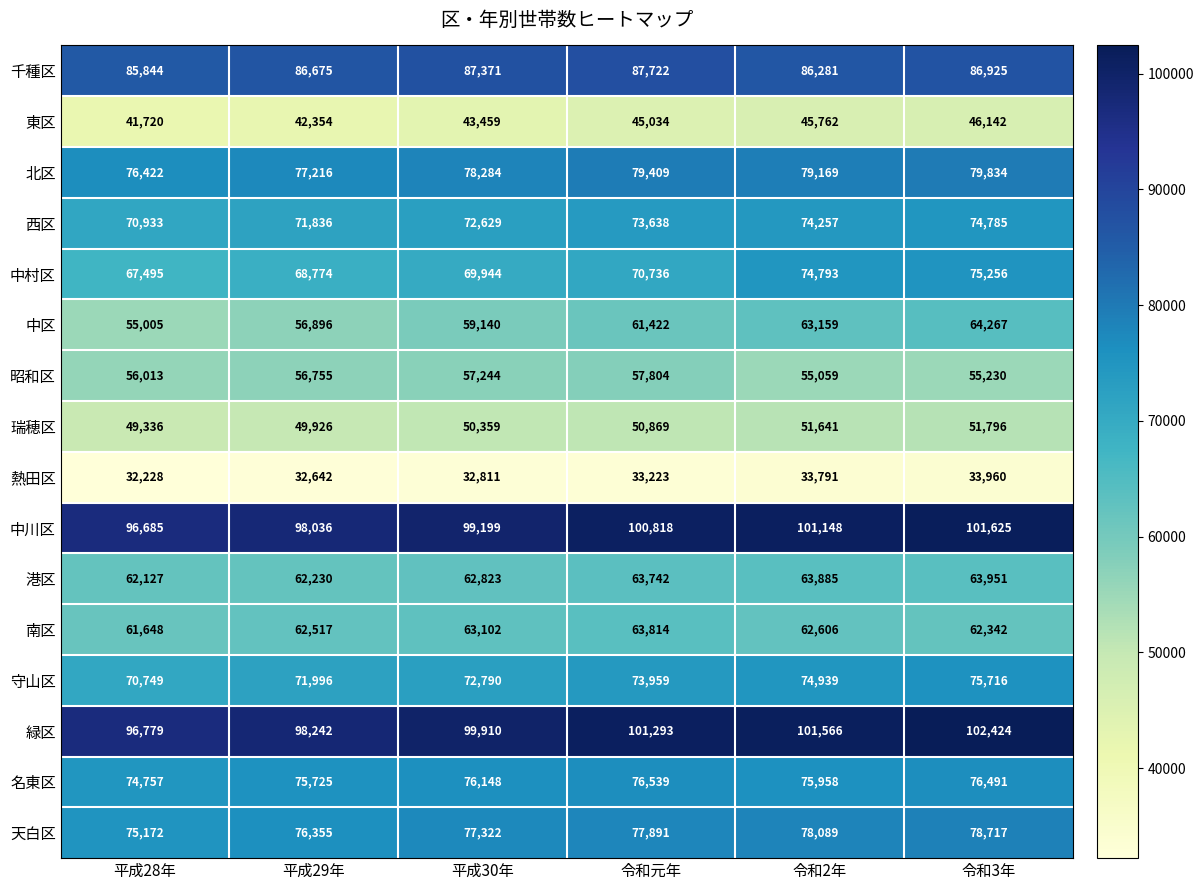

List the labels in order of 西区 value, largest first.

令和3年, 令和2年, 令和元年, 平成30年, 平成29年, 平成28年